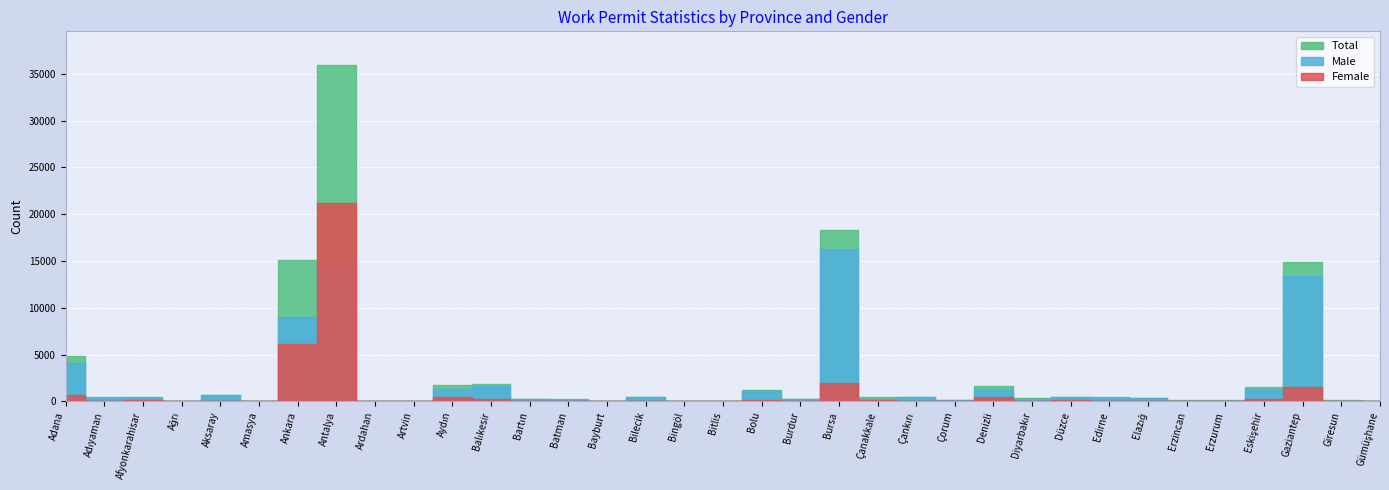

What position from the right is Çanakkale?

14